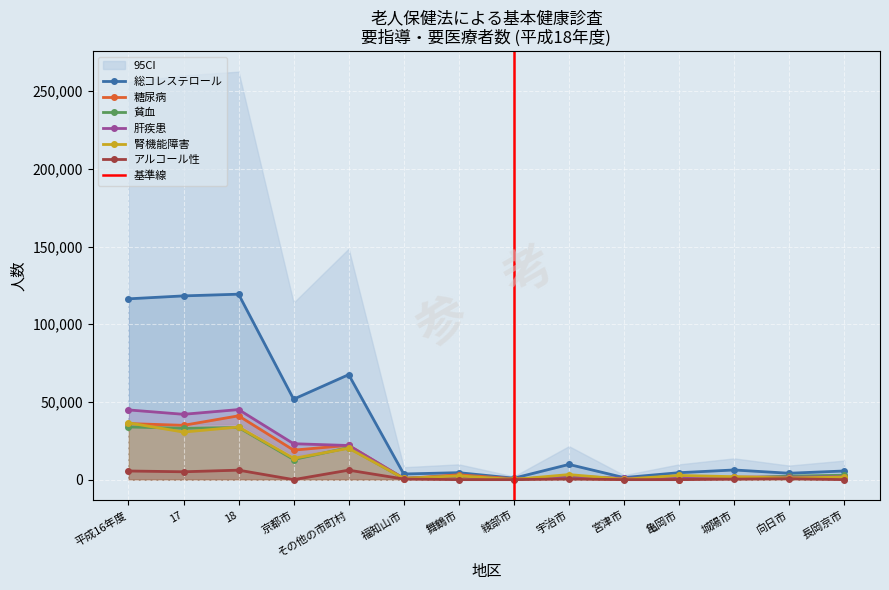

Reading right to left, what are all the values shown in this chart?

総コレステロール: 5569	4110	6218	4463	1307	9786	928	4473	3630	67558	51766	119324	118227	116333
糖尿病: 2341	1693	1649	1	251	859	549	3105	713	22074	18985	41059	34943	36069
貧血: 2827	2243	867	1452	656	1526	174	2173	757	20608	12950	33558	33038	33899
肝疾患: 1951	1549	1423	1441	802	2236	174	2231	838	21966	23105	45071	42039	44856
腎機能障害: 1679	1064	1888	2708	258	3254	131	2424	851	20169	13687	33856	30612	36533
アルコール性: 0	581	324	0	0	437	0	0	397	6099	0	6099	5055	5563